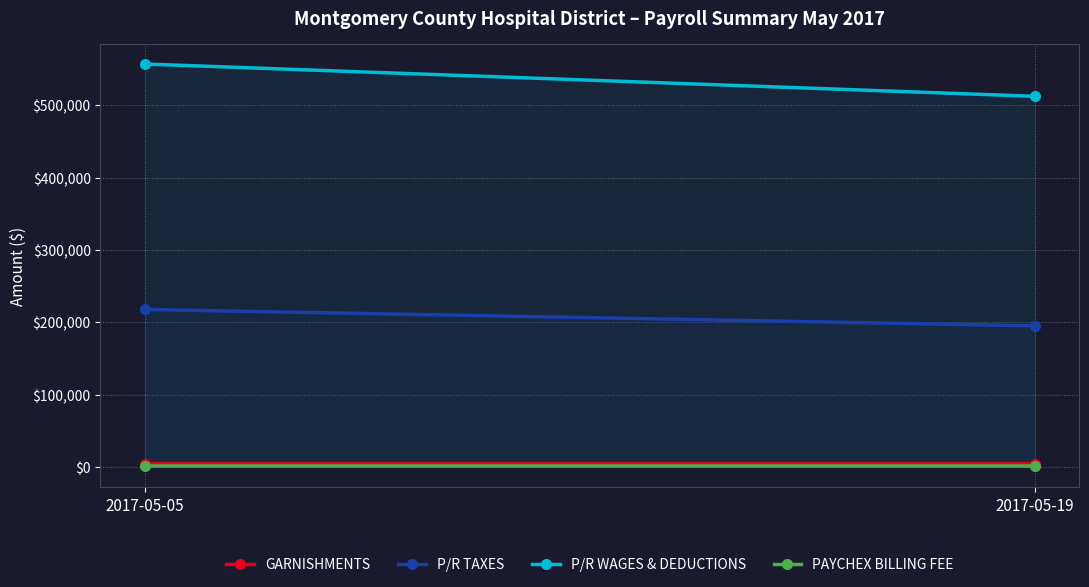

At how many categories does at least one series exceed 283759?

2